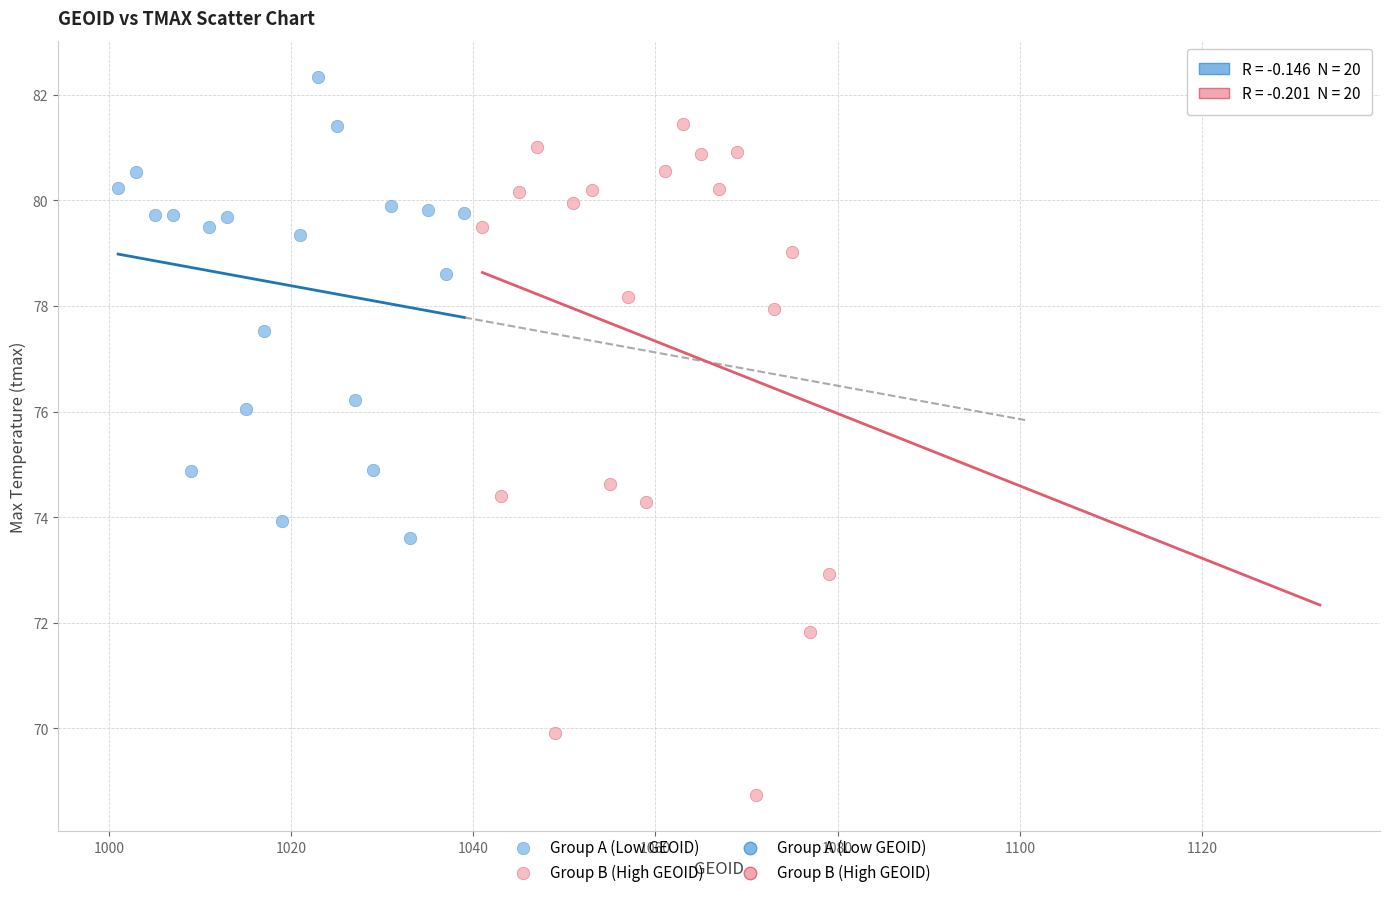

Which series reaches the maximum Y coordinate?

Group A (Low GEOID)